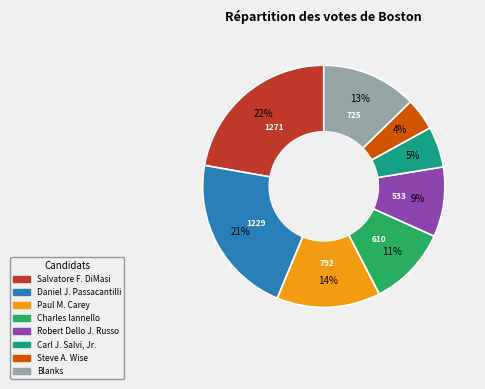

Count the number of slices in the pie.

8